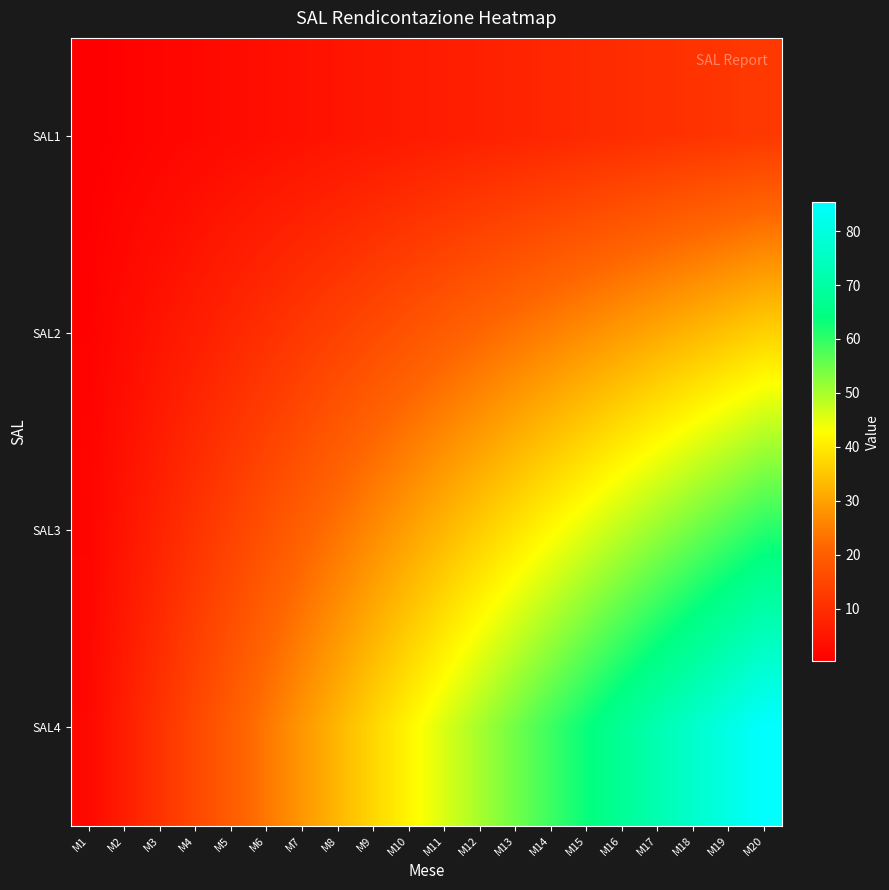

Rank the series at M17 from lowest to highest value.

SAL1, SAL2, SAL3, SAL4